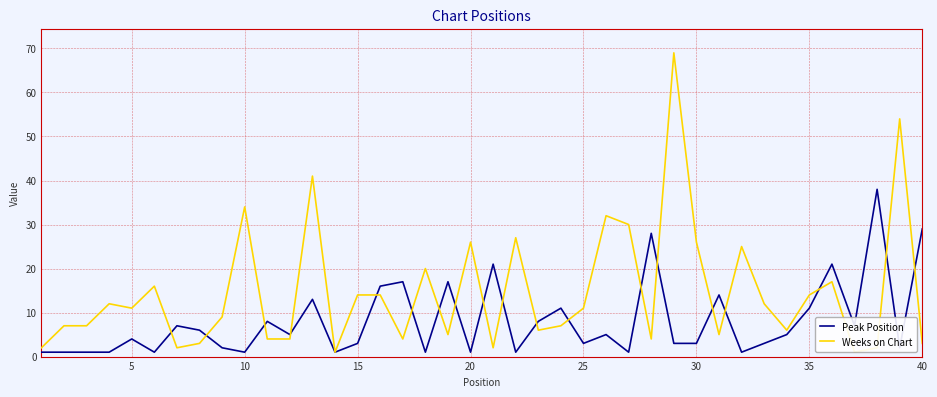

What is the highest value of the Weeks on Chart series?

69